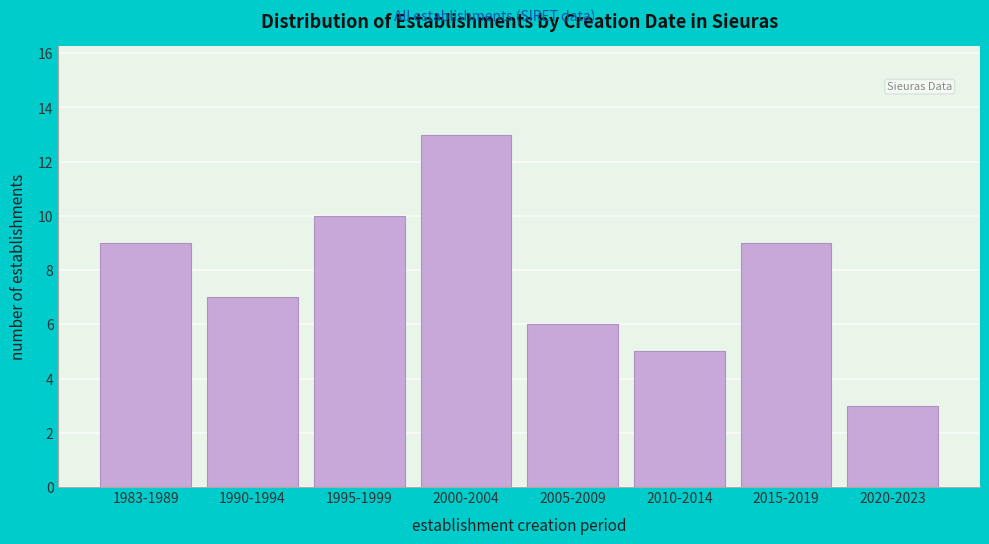

Reading left to right, what are all the values shown in this chart?

1983-1989=9	1990-1994=7	1995-1999=10	2000-2004=13	2005-2009=6	2010-2014=5	2015-2019=9	2020-2023=3